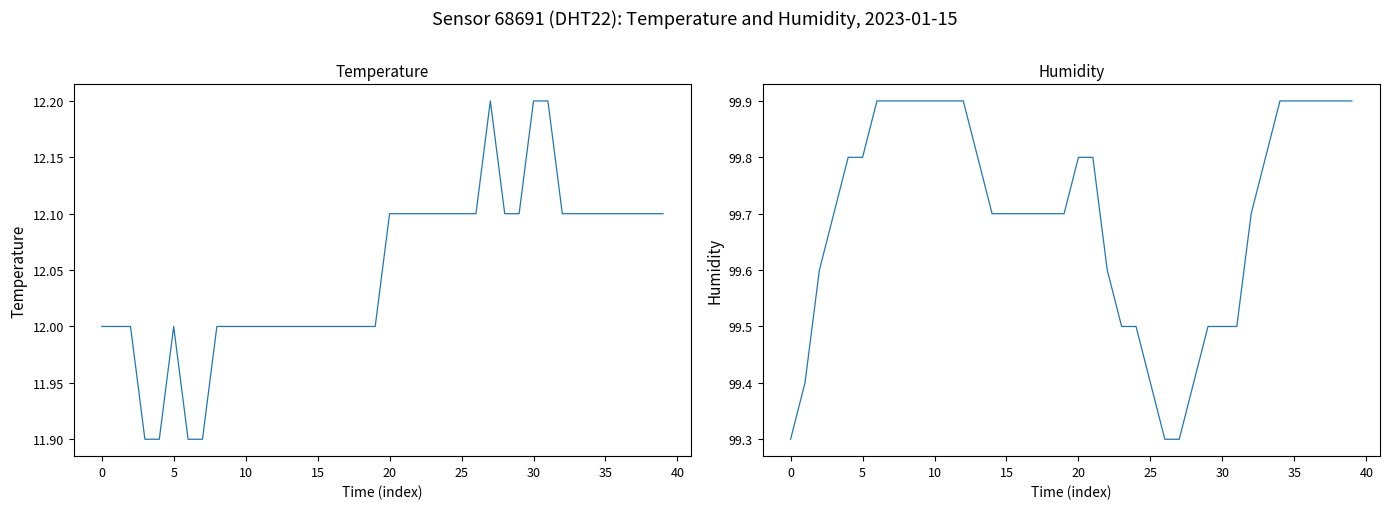

What is the value of the temperature point at the 26th from the left?

11.9